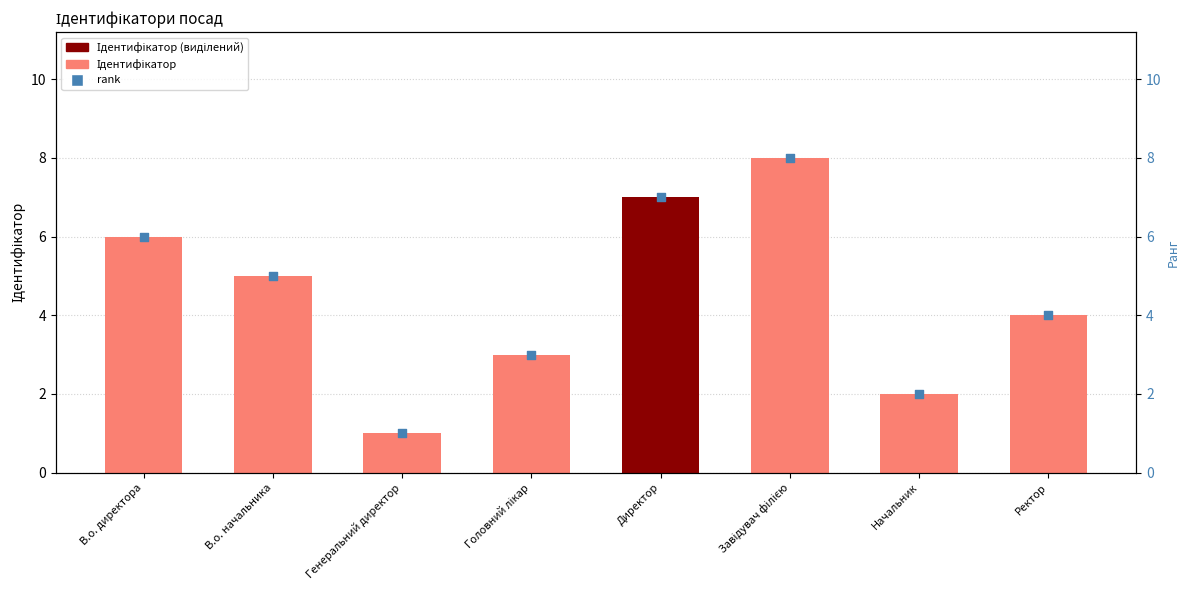

What are all the series names shown in the legend?

Ідентифікатор, rank